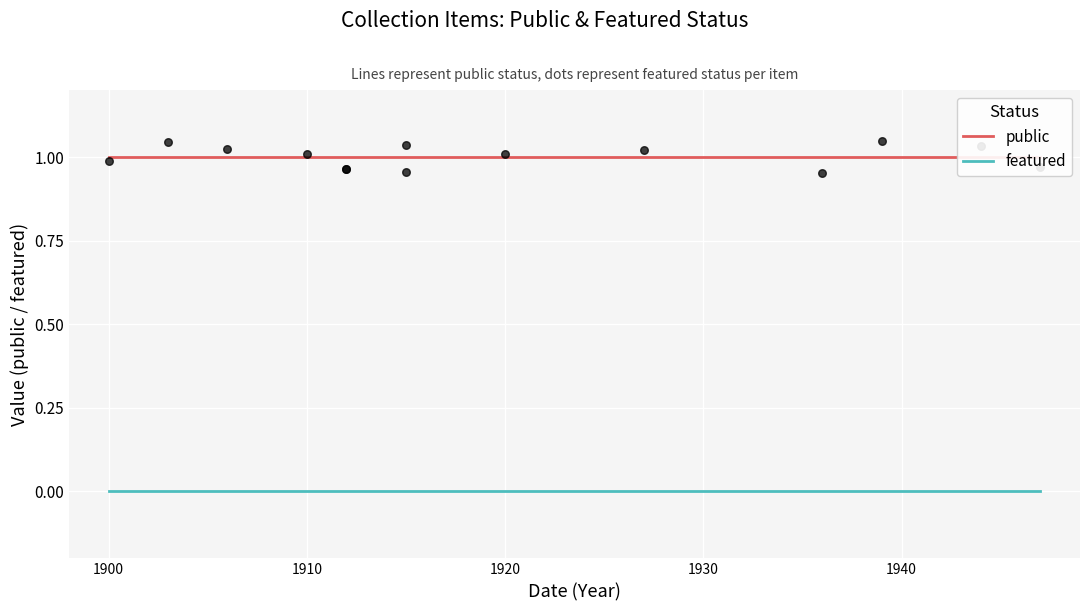

Which series contains the highest Y value?

public